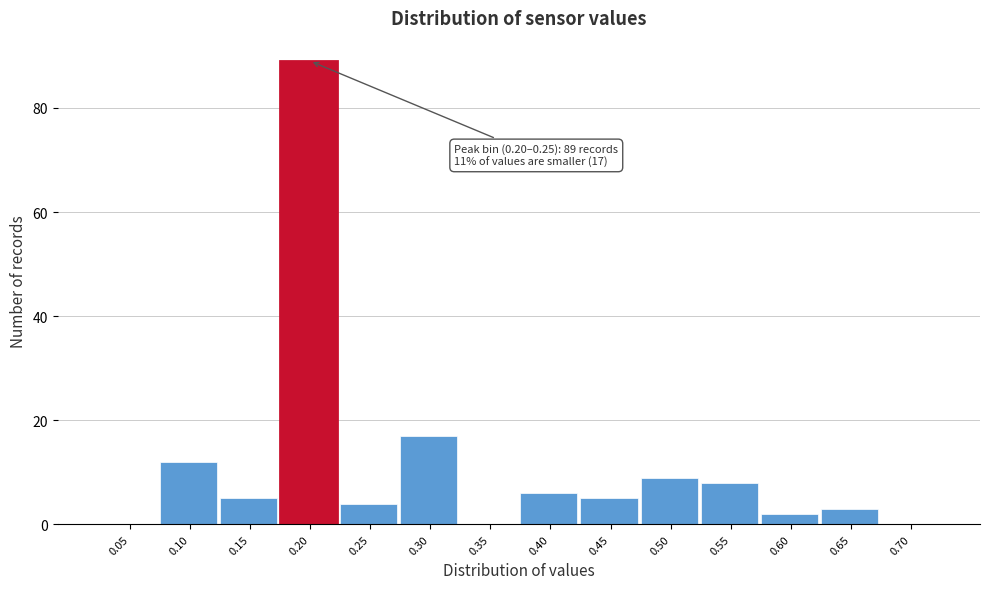

Reading left to right, what are all the values shown in this chart?

0.05=0	0.10=12	0.15=5	0.20=89	0.25=4	0.30=17	0.35=0	0.40=6	0.45=5	0.50=9	0.55=8	0.60=2	0.65=3	0.70=0